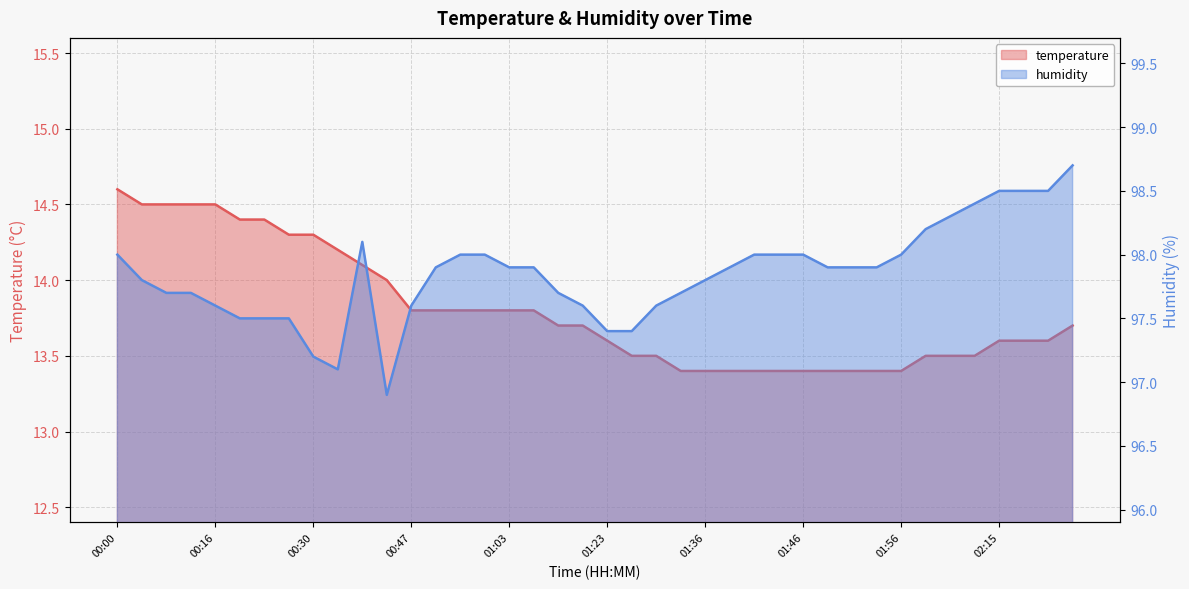

What is the total value across all series at 00:11?

112.2